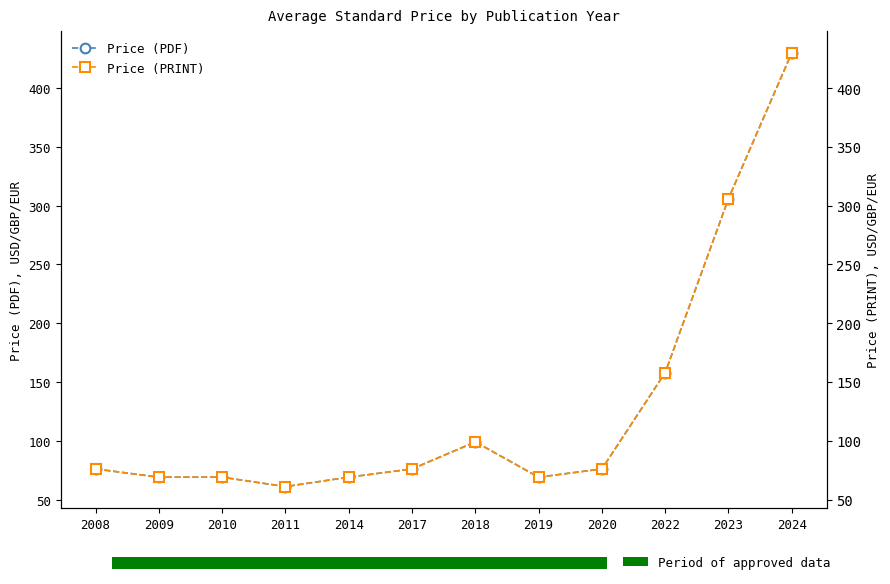

Which label corresponds to the smallest value in the chart?

2011